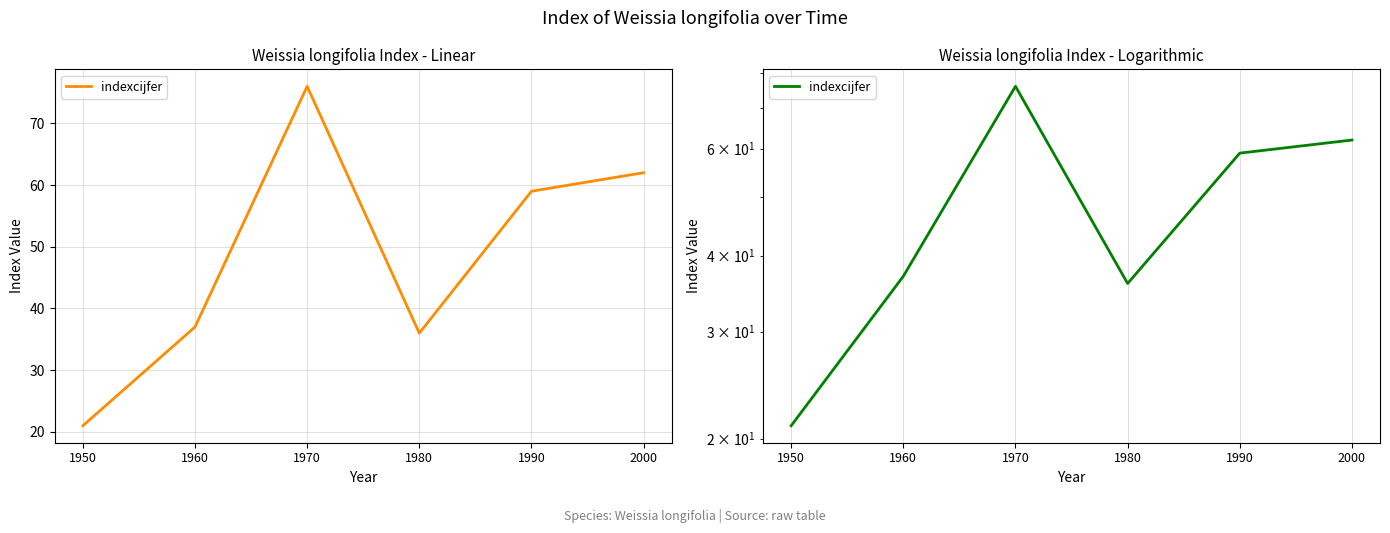

Rank the categories by value from highest to lowest.

1970, 2000, 1990, 1960, 1980, 1950